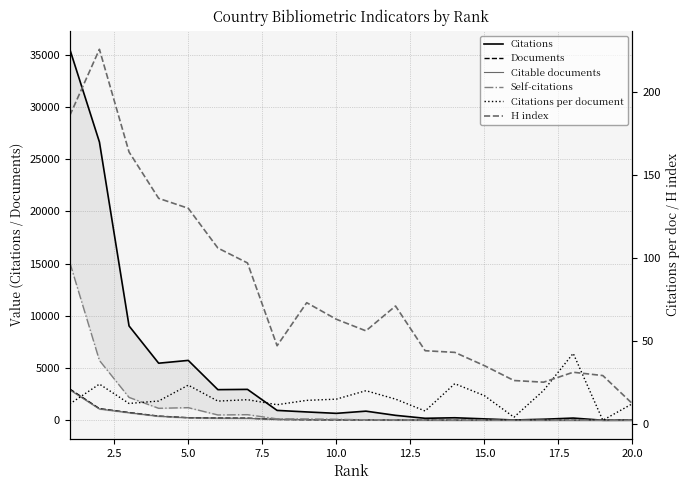

What are all the series names shown in the legend?

Citations, Documents, Citable documents, Self-citations, Citations per document, H index